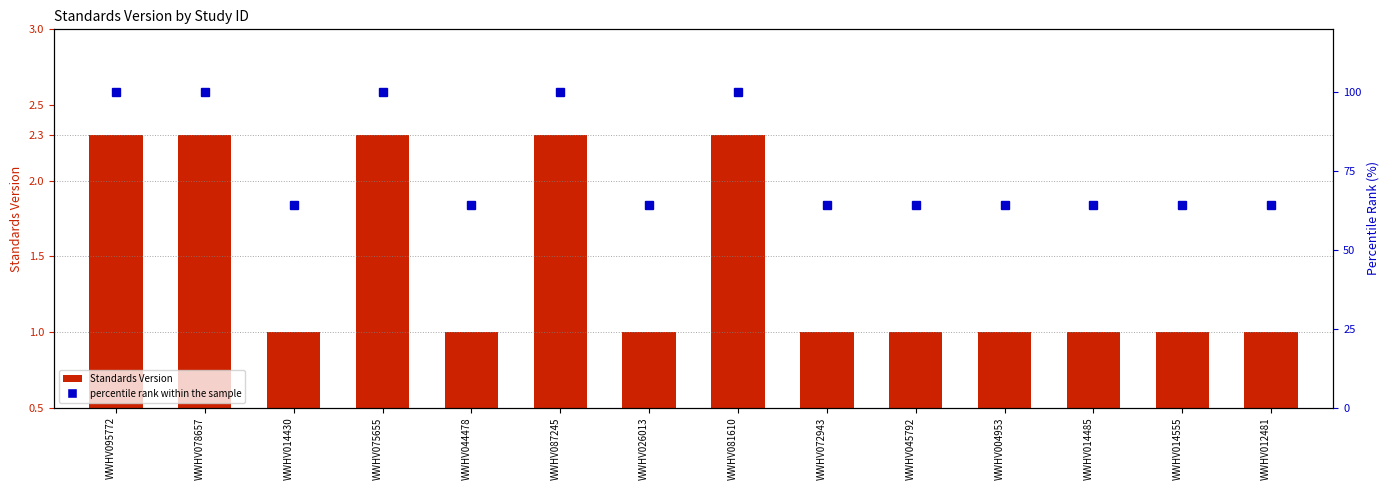

What is the value of the Standards Version bar at the 5th from the left?

1.0